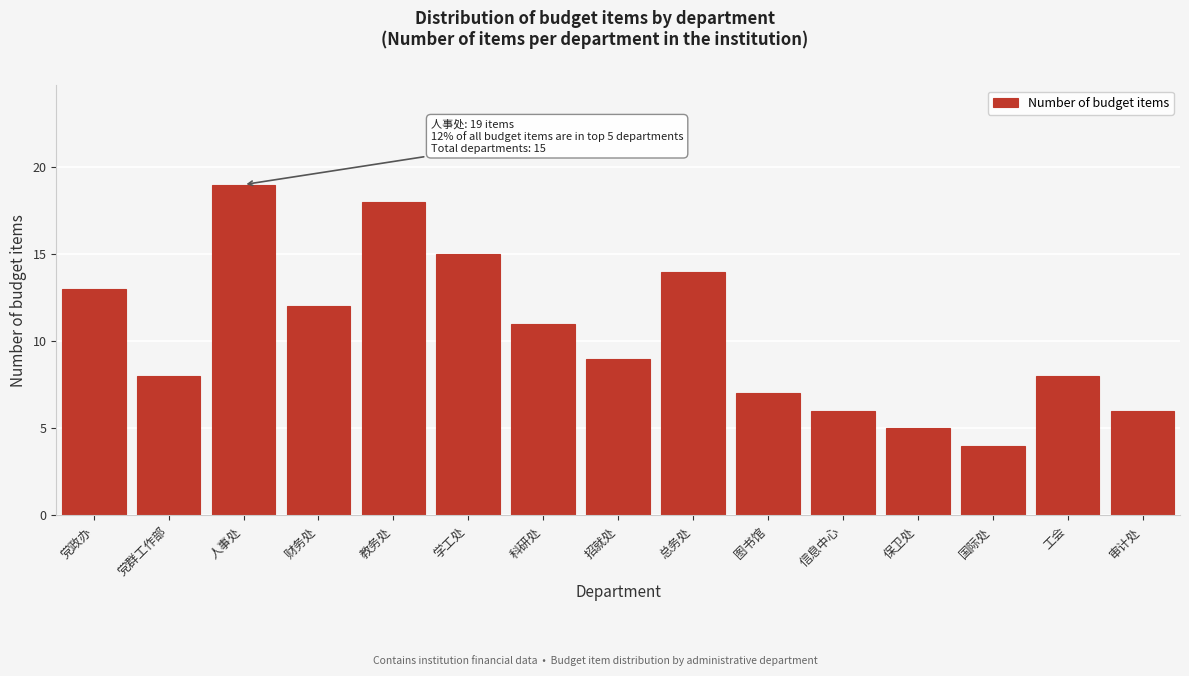

Reading left to right, transcribe all the data shown in this chart.

党政办=13	党群工作部=8	人事处=19	财务处=12	教务处=18	学工处=15	科研处=11	招就处=9	总务处=14	图书馆=7	信息中心=6	保卫处=5	国际处=4	工会=8	审计处=6